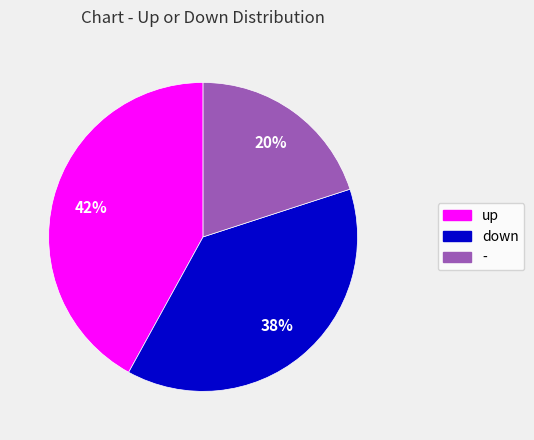

Combined, do up and down account for over 50%?

Yes